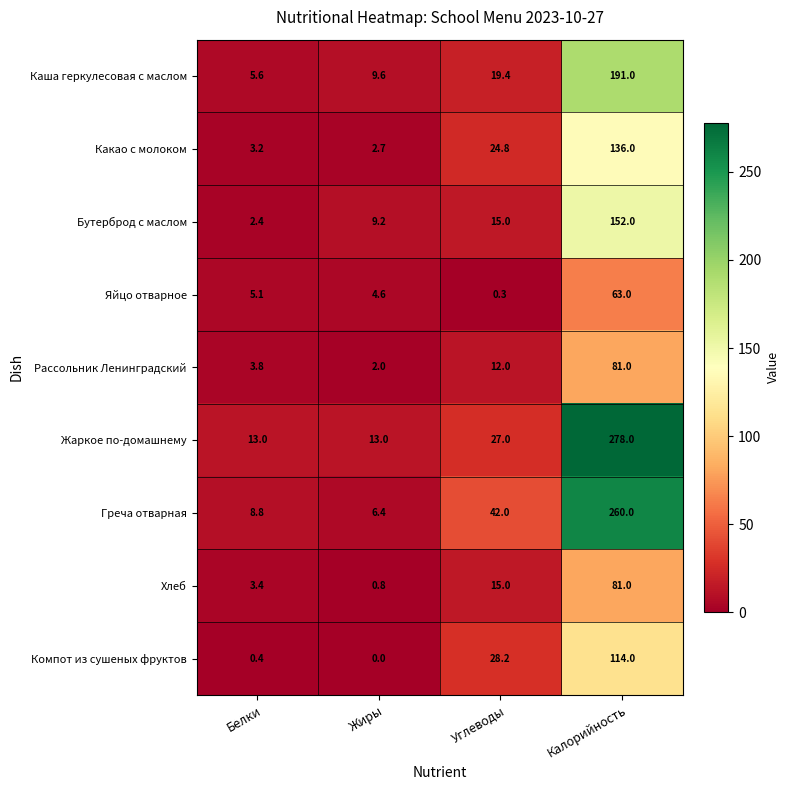

The Какао с молоком series shows 24.8 at Углеводы. True or false?

True